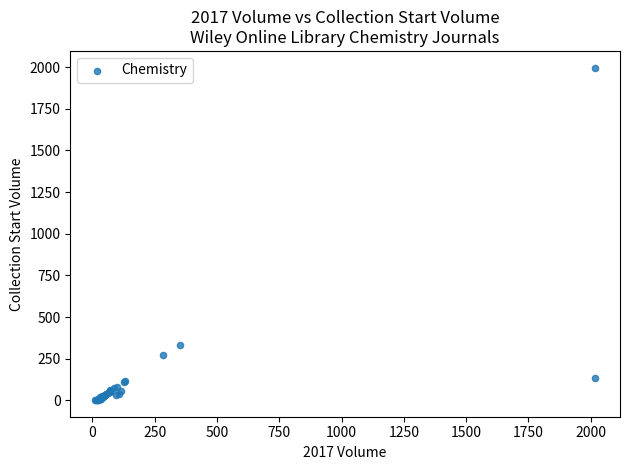

What Y value in the scatter plot is closest to 999?

331